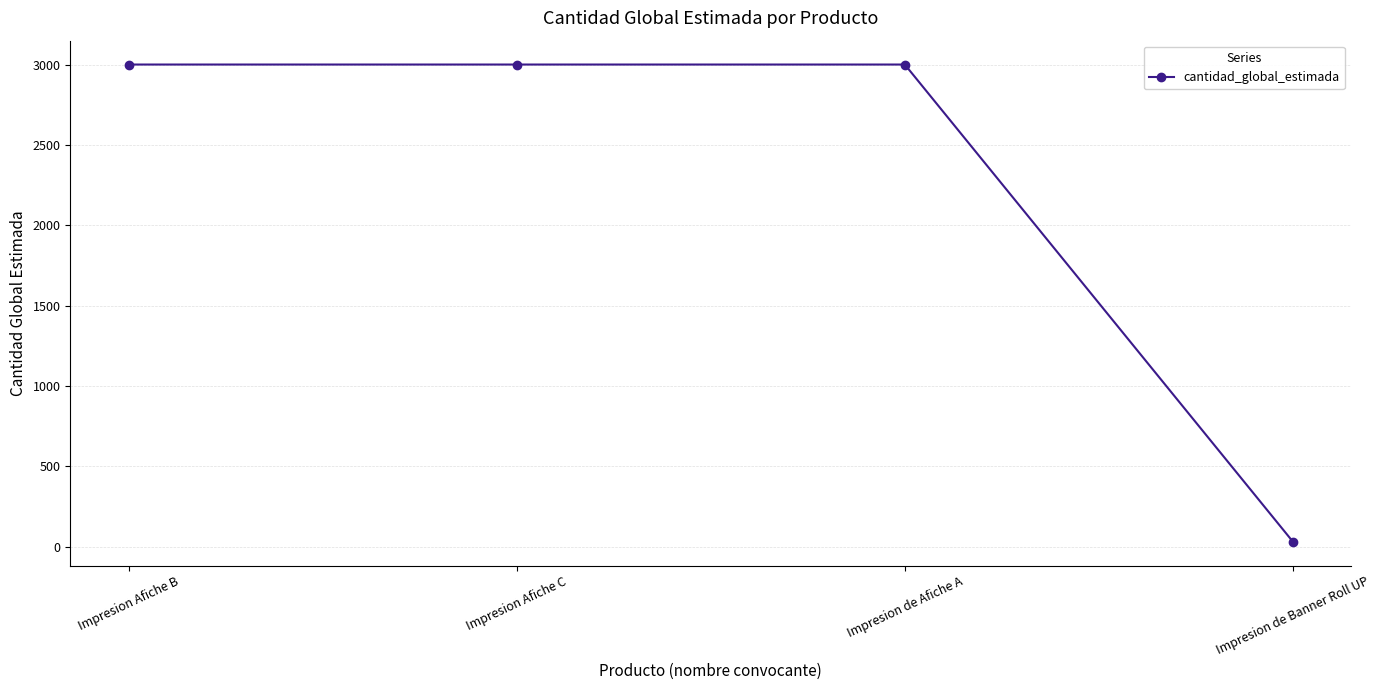

What position from the right is Impresion Afiche C?

3